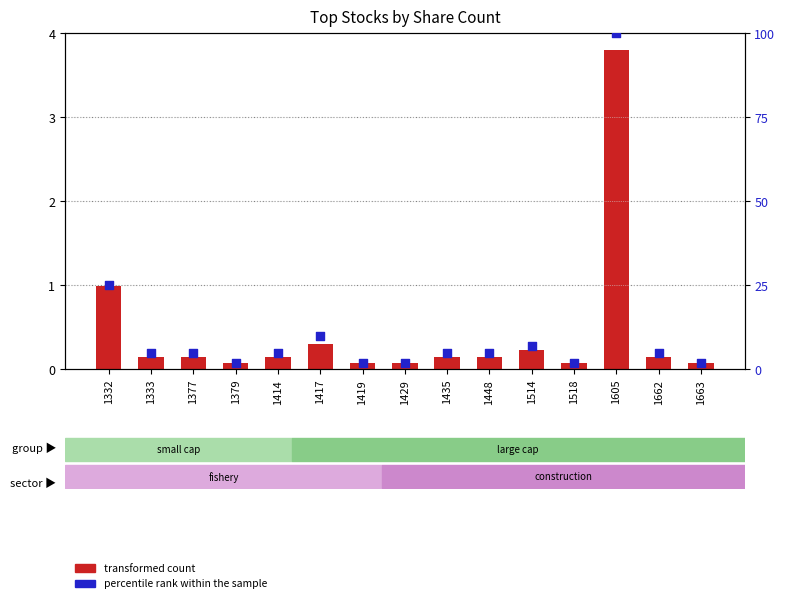

Which series contains the lowest Y value?

transformed count